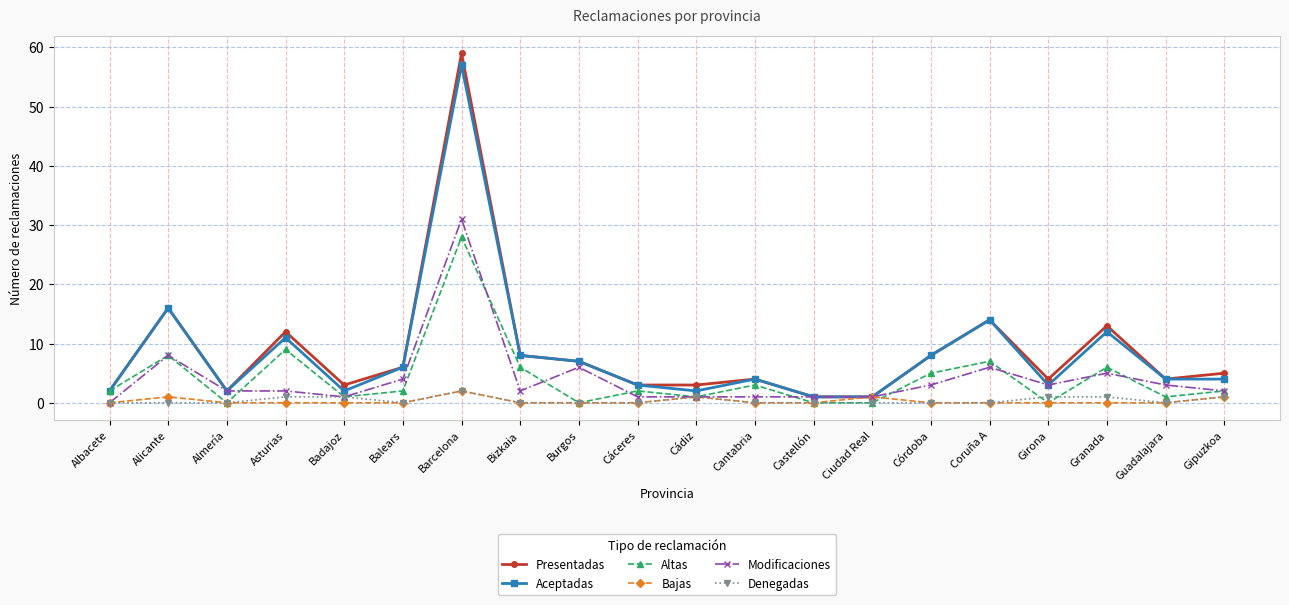

The value of Aceptadas at Cádiz is 2. True or false?

True